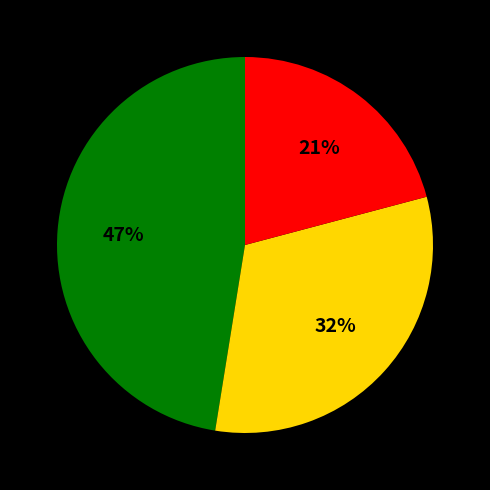

Is there any slice that represents more than half of the pie?

No